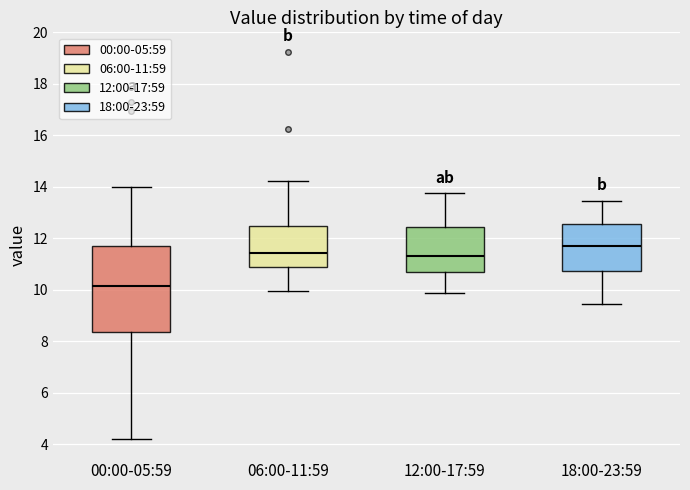

Reading left to right, read every box against the y-axis: the position of its median line, the range the box covers, and the ends of its whiskers. The values are not printed on the chart, so give them approximately, as read against the axis.

00:00-05:59: median 10.2, box 8.4 to 11.8, whiskers 4.2 to 14.0
06:00-11:59: median 11.4, box 11.0 to 12.4, whiskers 10.0 to 14.2
12:00-17:59: median 11.4, box 10.8 to 12.4, whiskers 9.8 to 13.8
18:00-23:59: median 11.8, box 10.8 to 12.6, whiskers 9.4 to 13.4